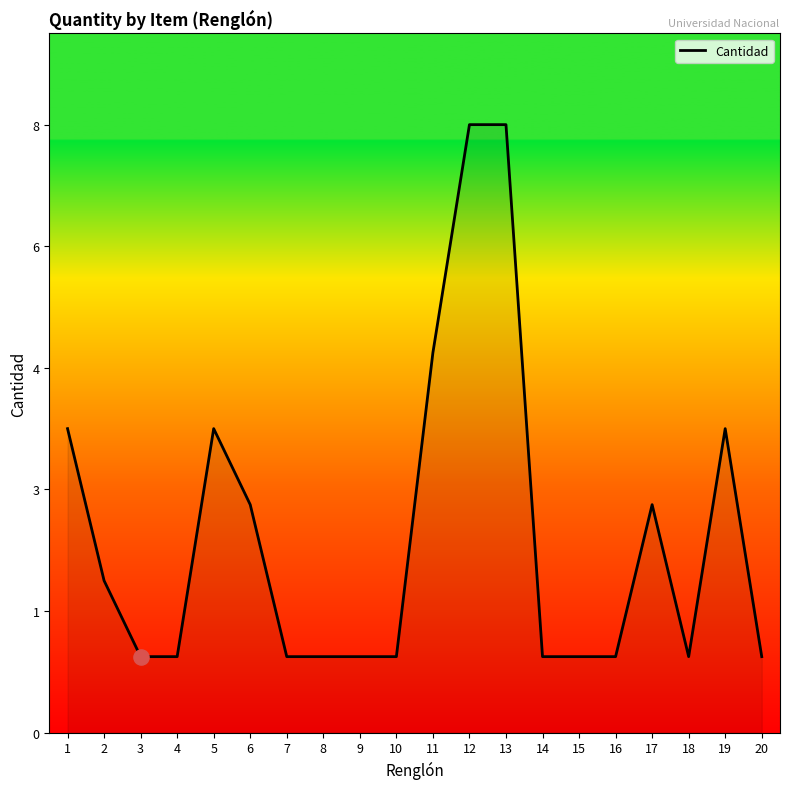

Does the chart have visible grid lines?

No